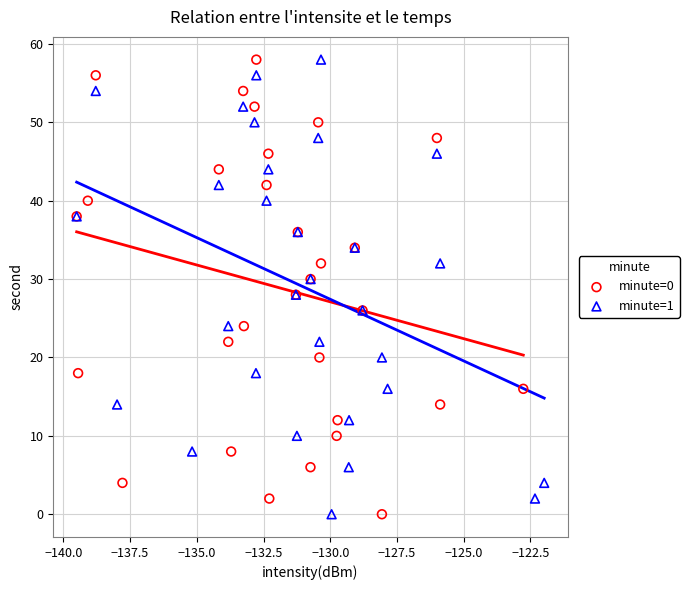

What are all the series names shown in the legend?

minute=0, minute=1